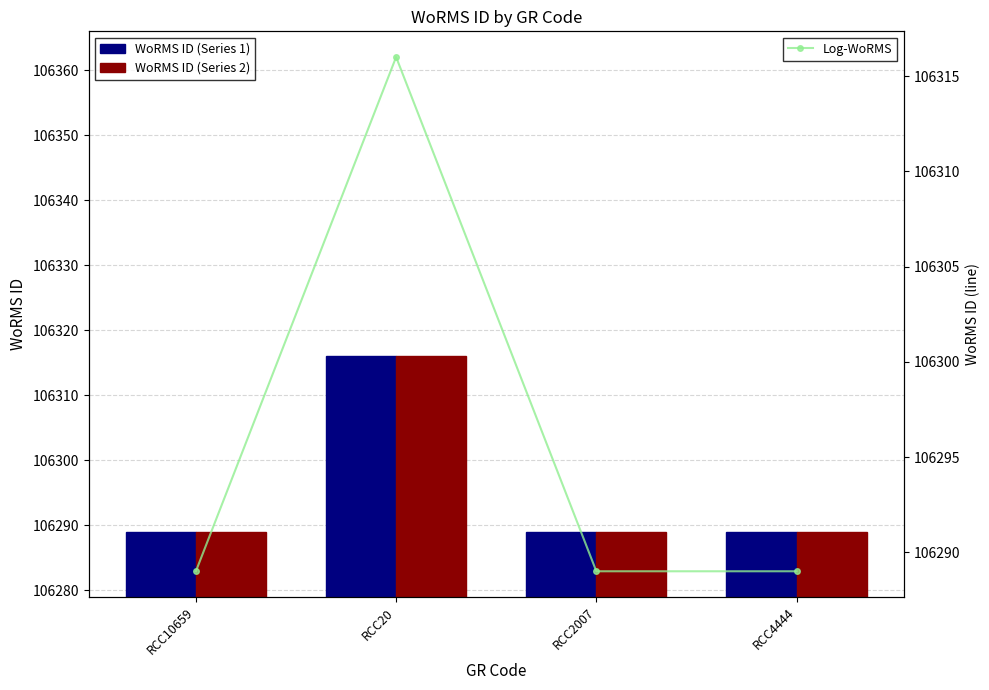

Rank the series at RCC20 from lowest to highest value.

WoRMS ID (Series 1), WoRMS ID (Series 2), Log-WoRMS